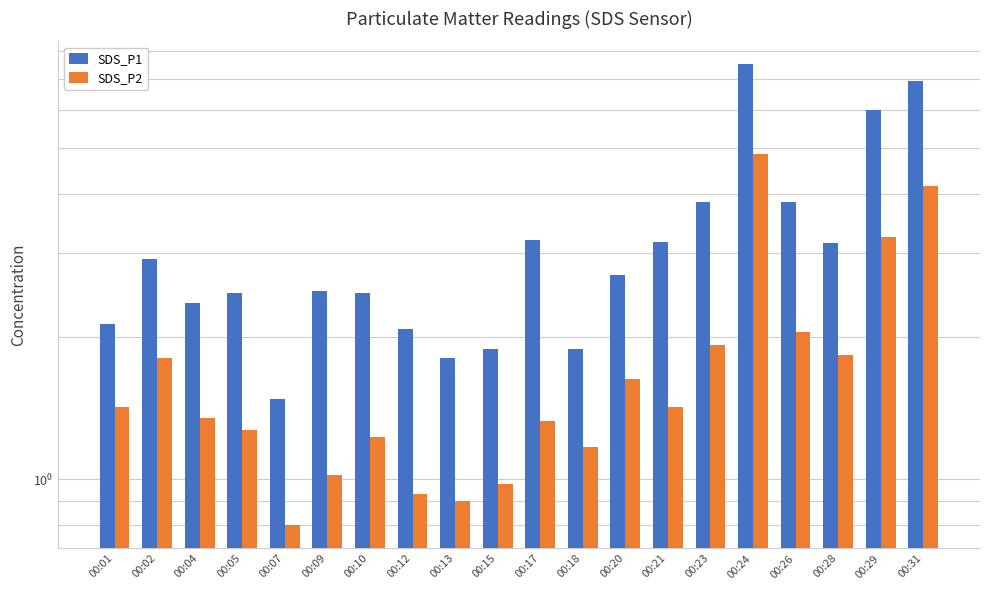

How many bars are there in each group?

2